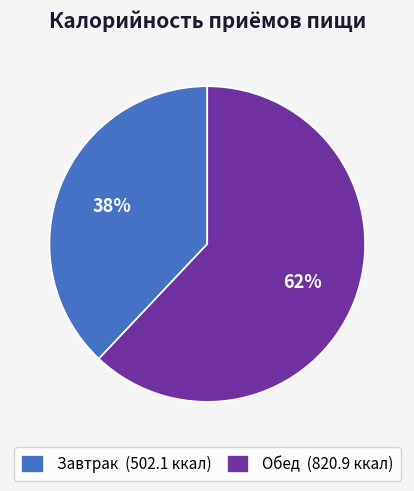

To the nearest percent, what is the difference between the Обед and Завтрак slice percentages?

24%